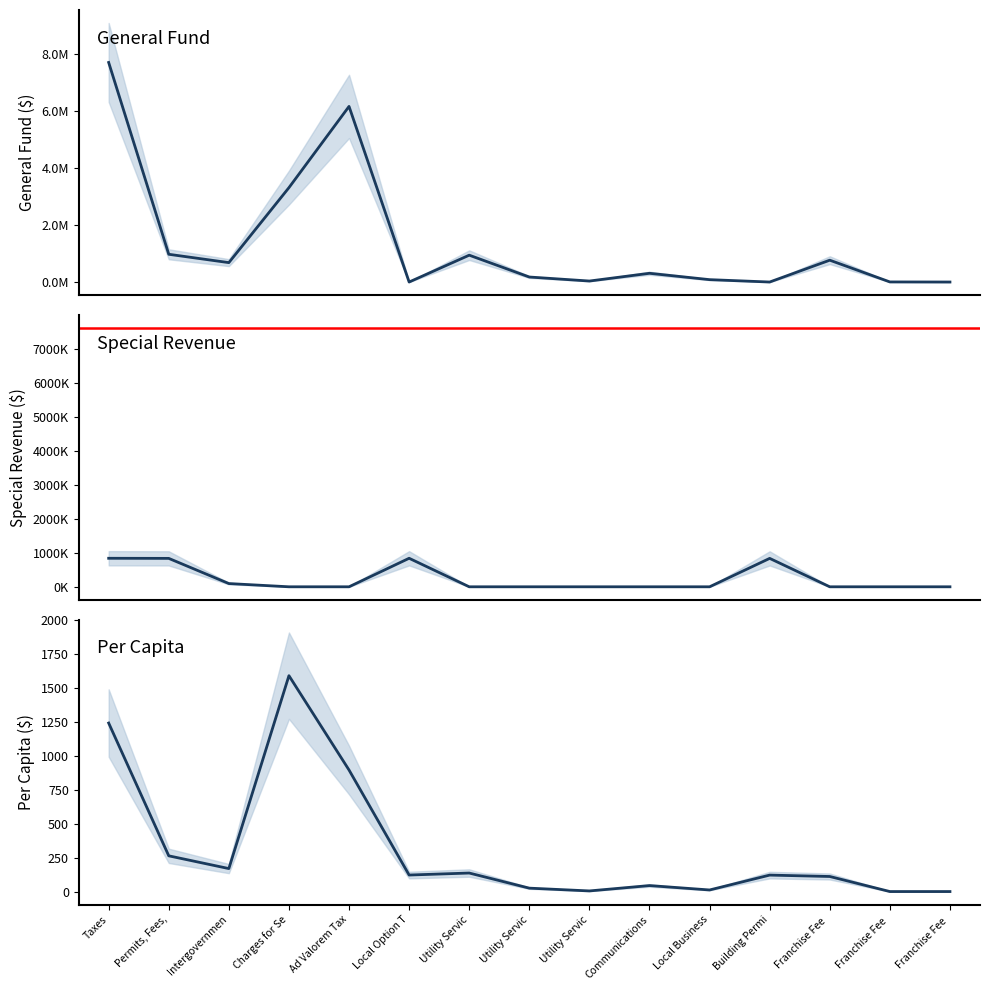

After their last crossing, which series has the higher values: General or Special Revenue?

General